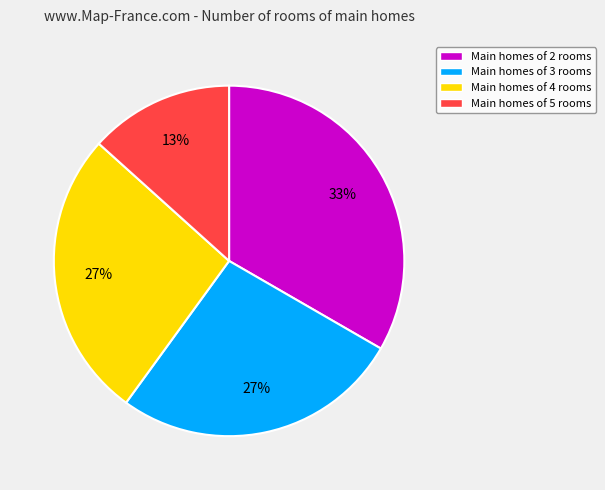

True or false: Main homes of 2 rooms accounts for 21% of the total.

False